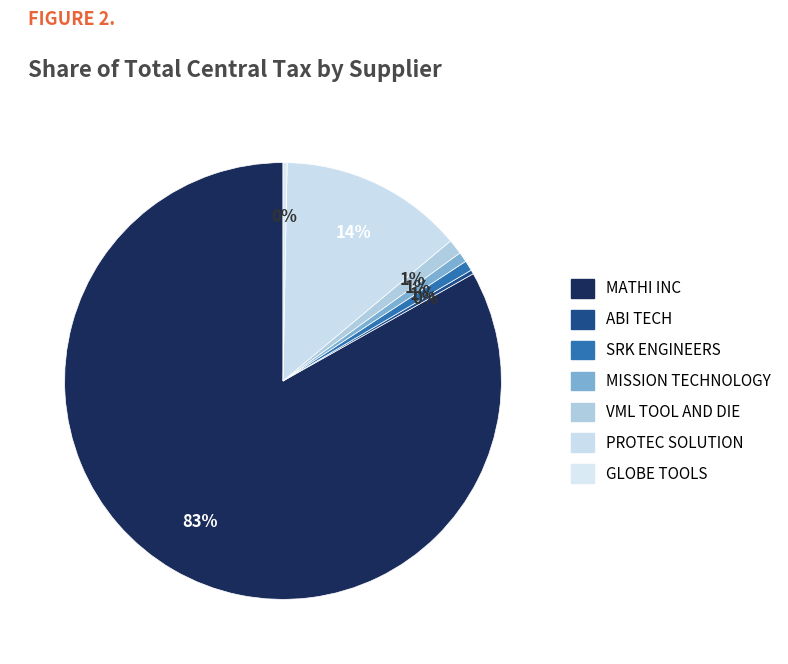

Rank the categories by value from highest to lowest.

MATHI INC, PROTEC SOLUTION, VML TOOL AND DIE, SRK ENGINEERS, MISSION TECHNOLOGY, ABI TECH, GLOBE TOOLS